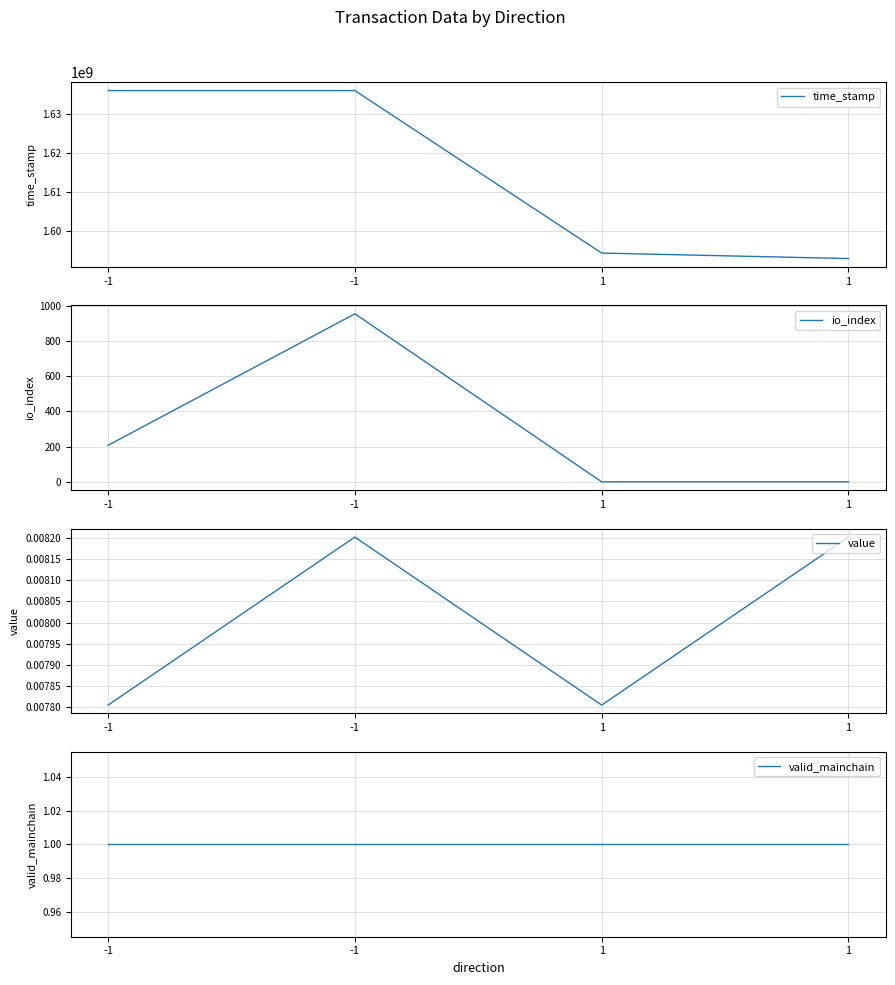

What value does the time_stamp series have at 1?

1594339788.0